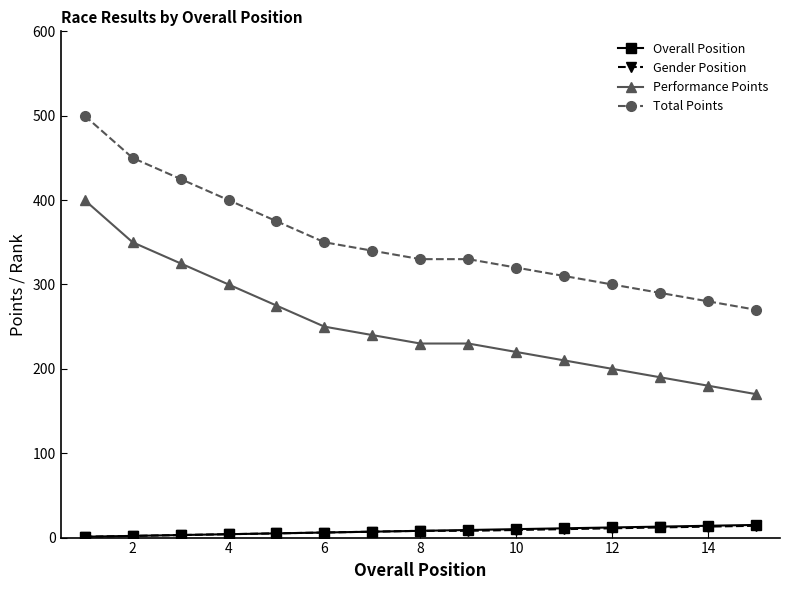

True or false: Performance Points and Total Points intersect in this chart.

False